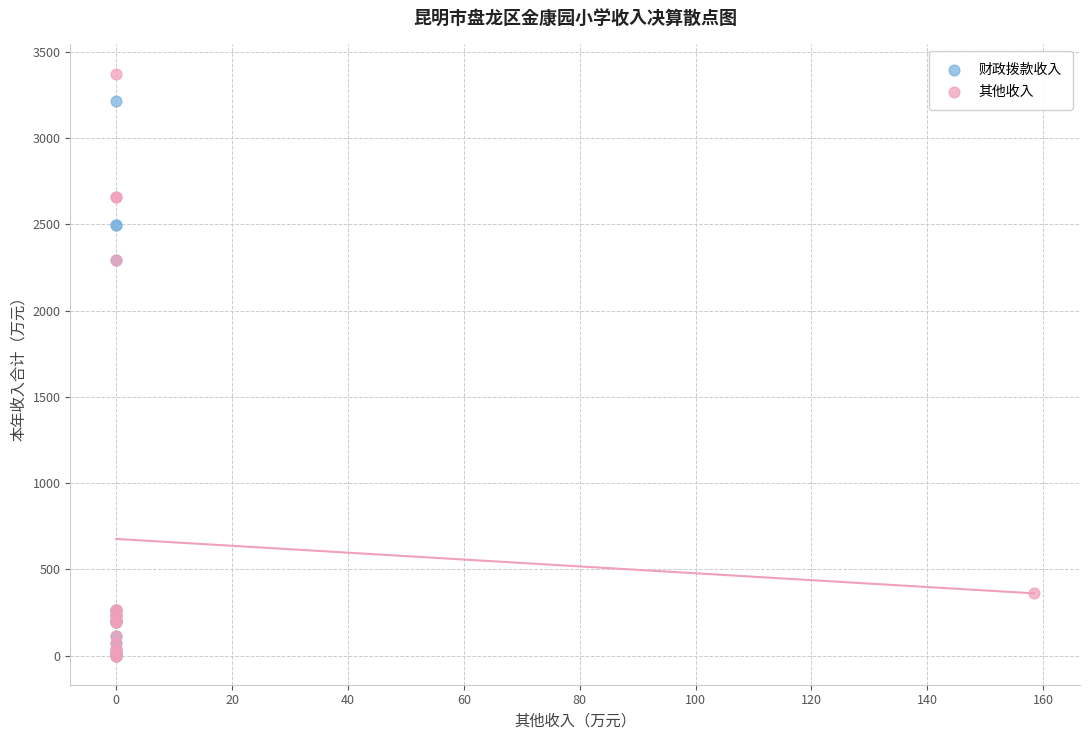

Which series has the largest Y range (max minus min)?

其他收入